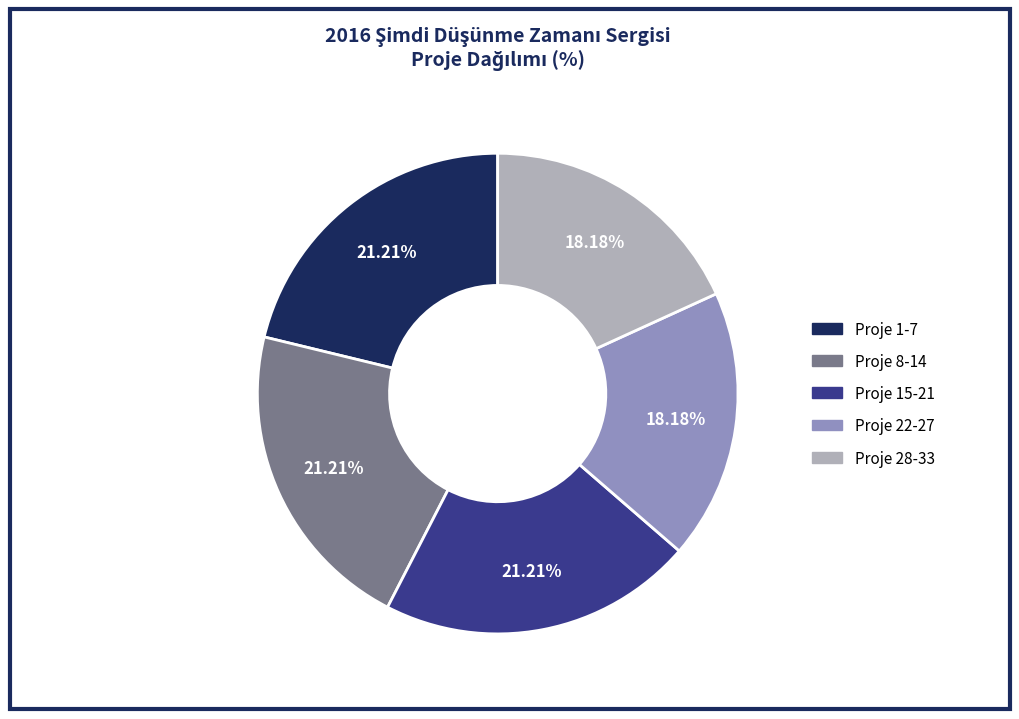

Is there a majority slice in this chart?

No